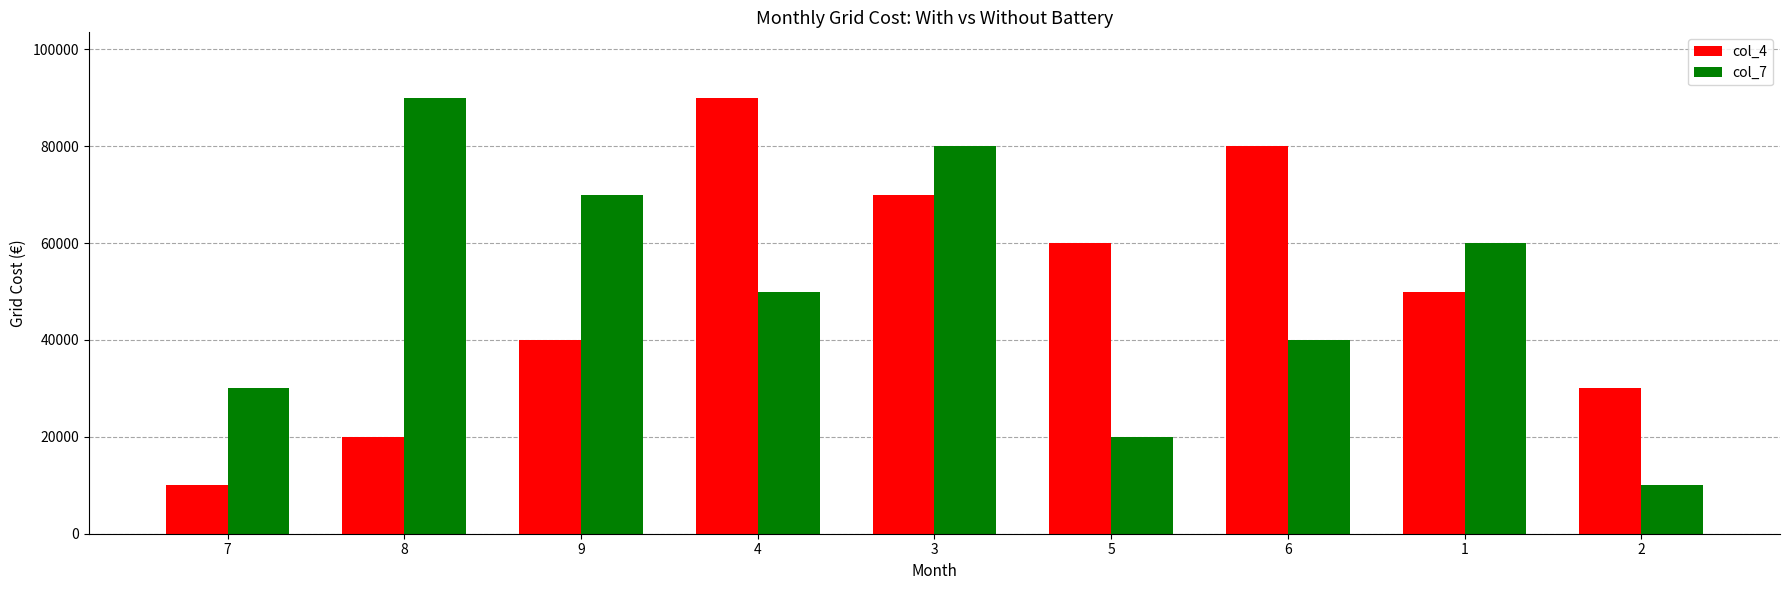

What is the smallest value displayed?

10000